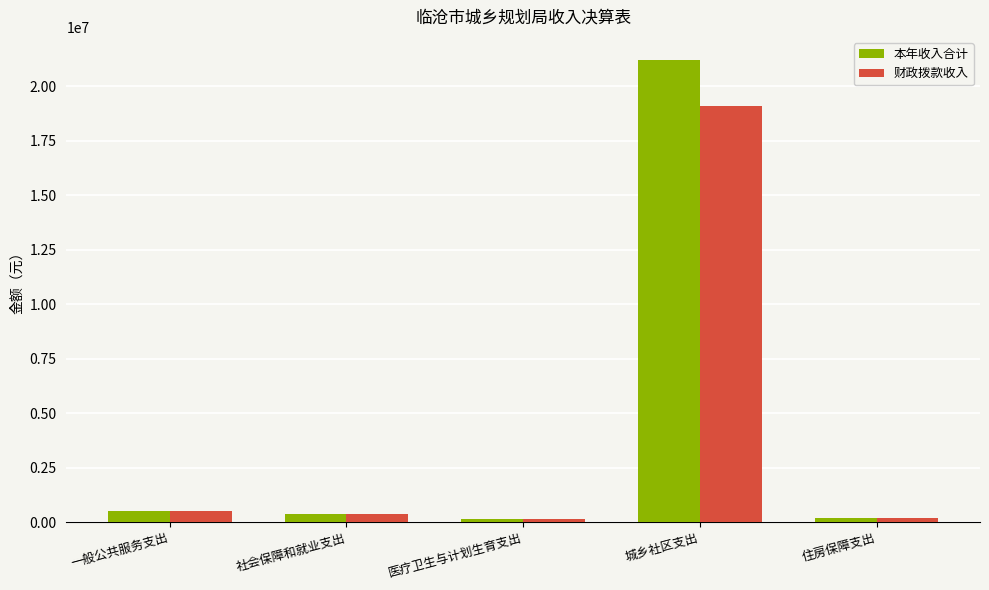

What is the difference between the maximum and minimum values in the 财政拨款收入 series?

18936190.3